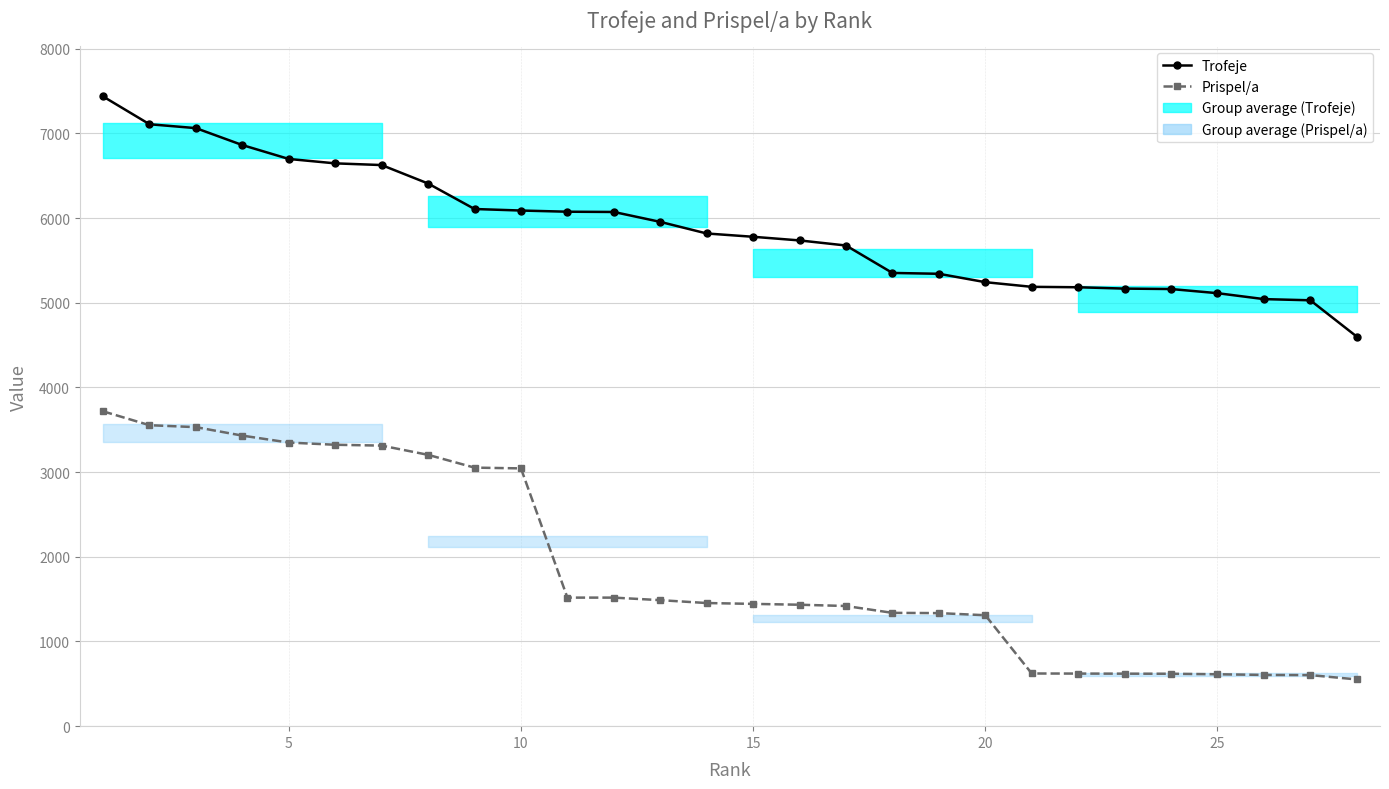

The Prispel/a series shows 4787 at 25. True or false?

False